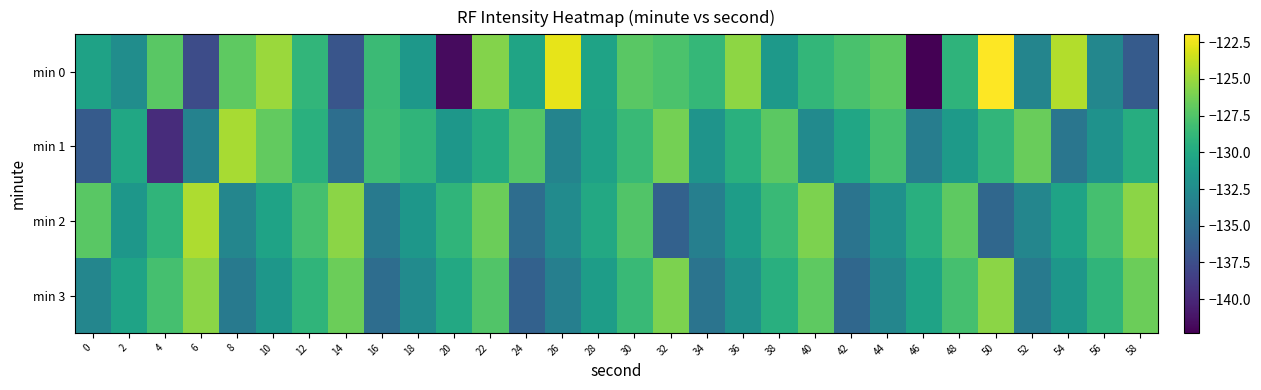

Rank the series by their maximum value, from lowest to highest.

min 3, min 1, min 2, min 0